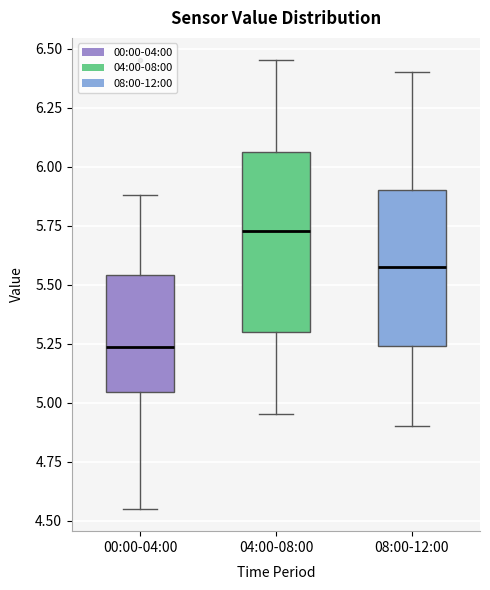

Where does the lower whisker of the box for 08:00-12:00 end on the y-axis? The values are not printed on the chart, so give them approximately, as read against the axis.

4.90